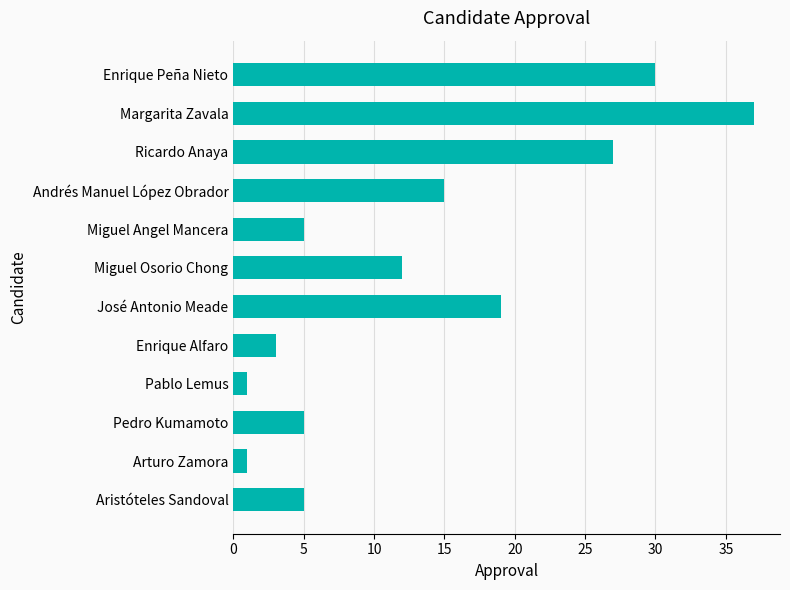

Reading top to bottom, what are all the values shown in this chart?

Enrique Peña Nieto=30	Margarita Zavala=37	Ricardo Anaya=27	Andrés Manuel López Obrador=15	Miguel Angel Mancera=5	Miguel Osorio Chong=12	José Antonio Meade=19	Enrique Alfaro=3	Pablo Lemus=1	Pedro Kumamoto=5	Arturo Zamora=1	Aristóteles Sandoval=5